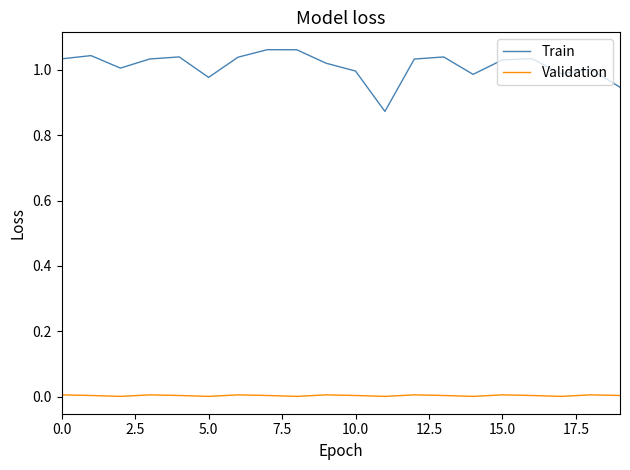

Which series has the widest spread of values?

Train